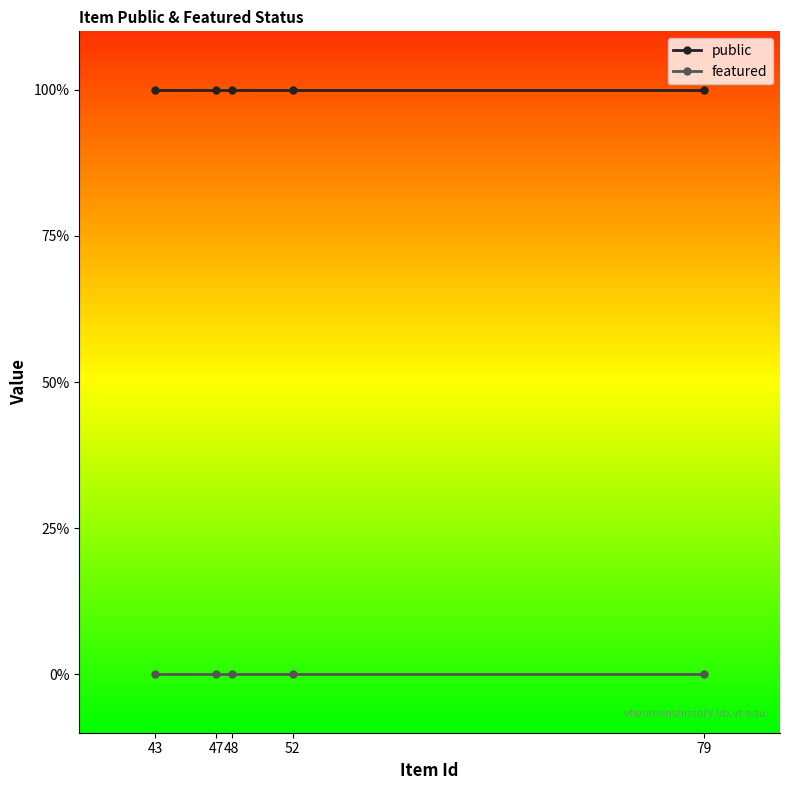

Does the chart display data point markers on the line(s)?

Yes